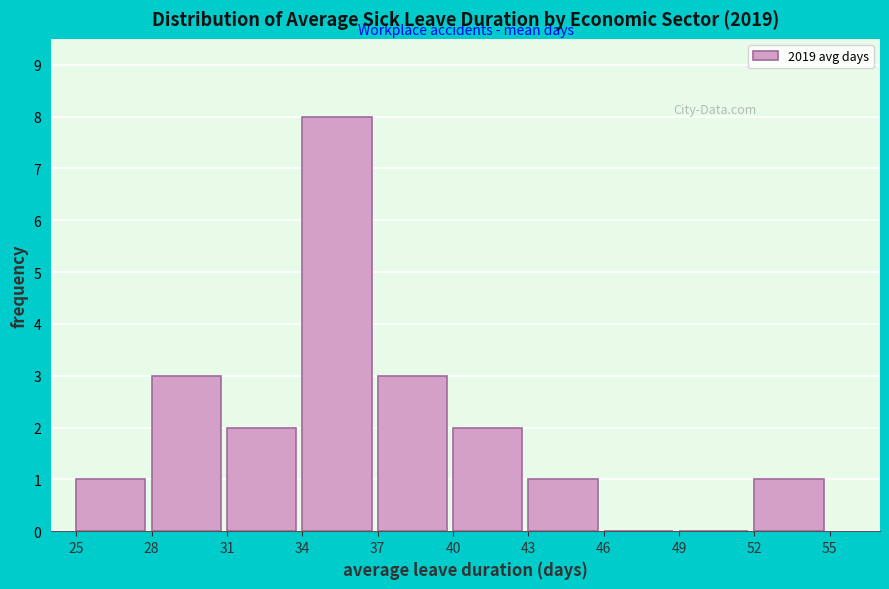

What is the height of the bar covering 34 to 37 on the x-axis? The values are not printed on the chart, so give them approximately, as read against the axis.

8